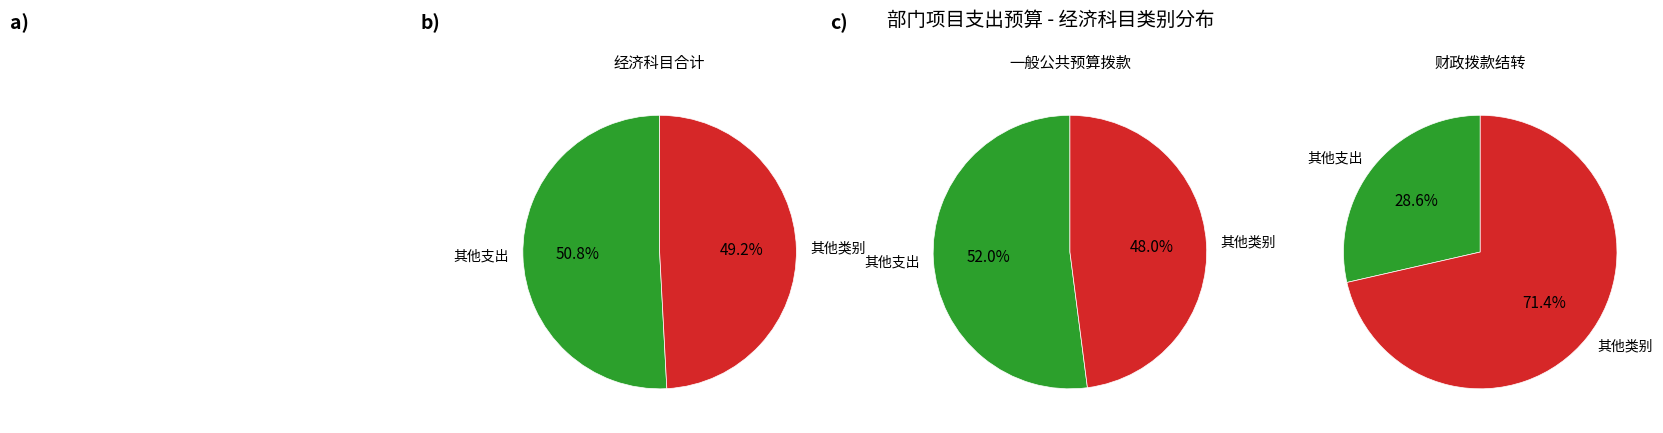

Is it true that 其他支出 is 51% of the pie?

True